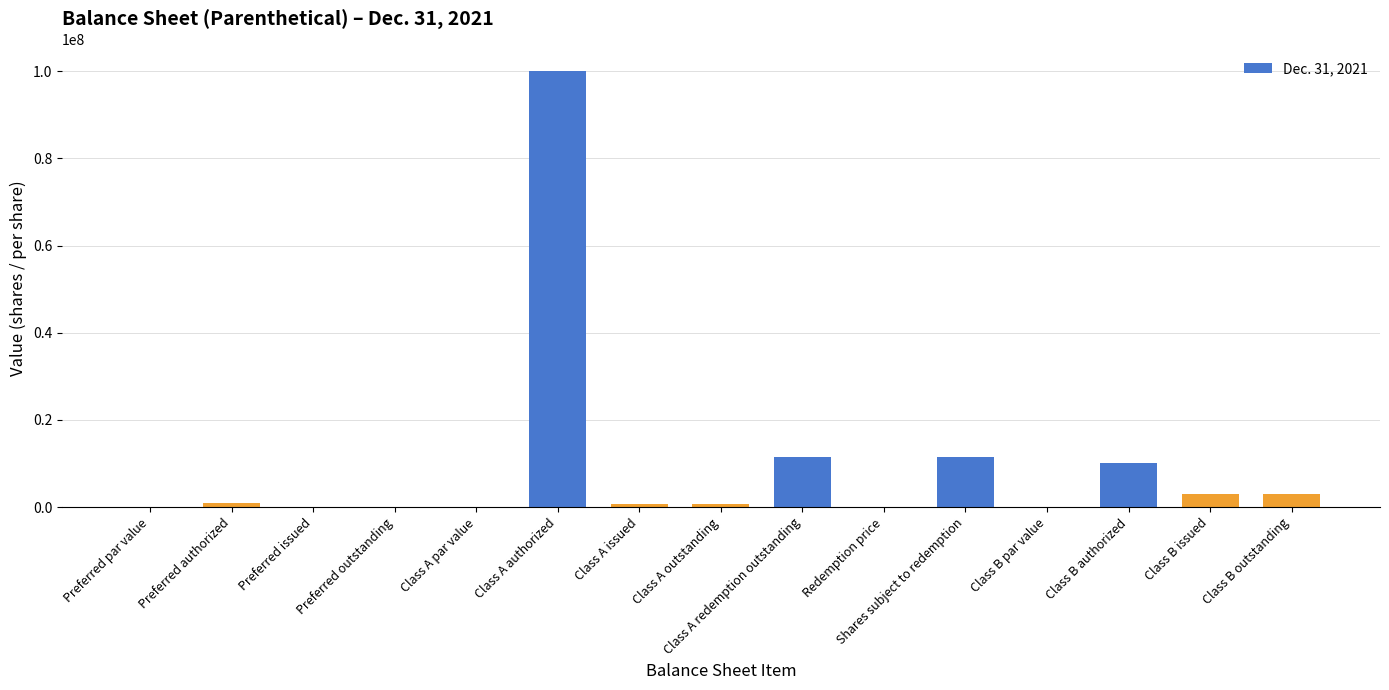

The value at Preferred outstanding is 0.0. True or false?

True